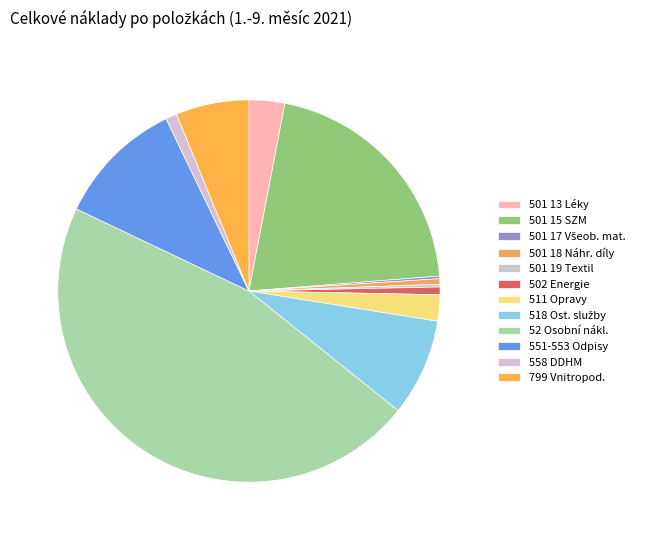

How many segments does this pie chart have?

12